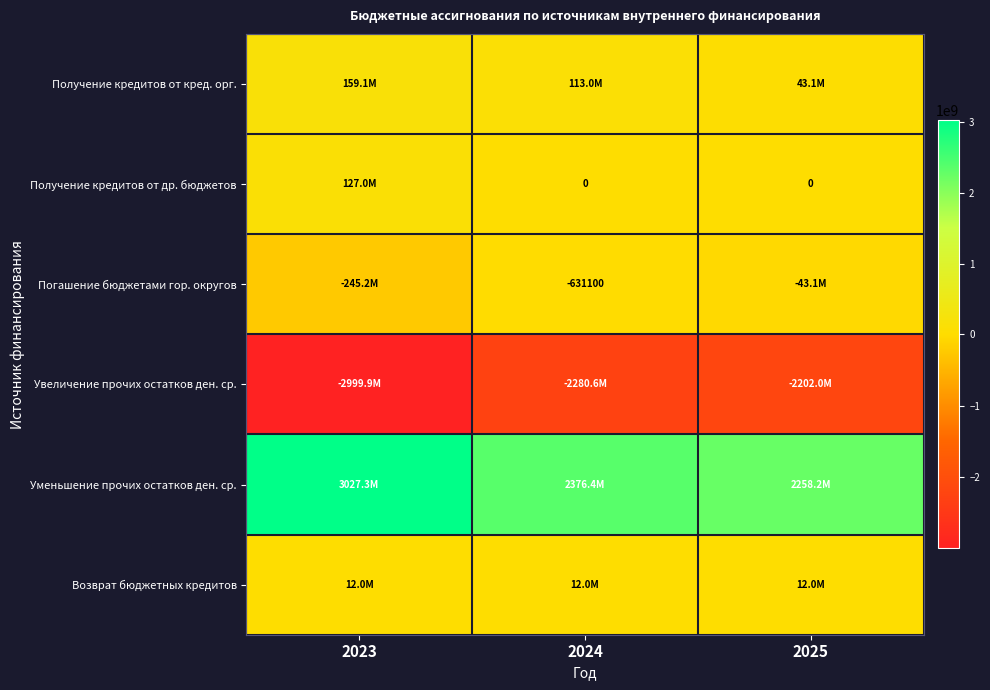

Is the value of Получение кредитов от кред. орг. at 2025 greater than the value of Уменьшение прочих остатков ден. ср. at 2025?

No